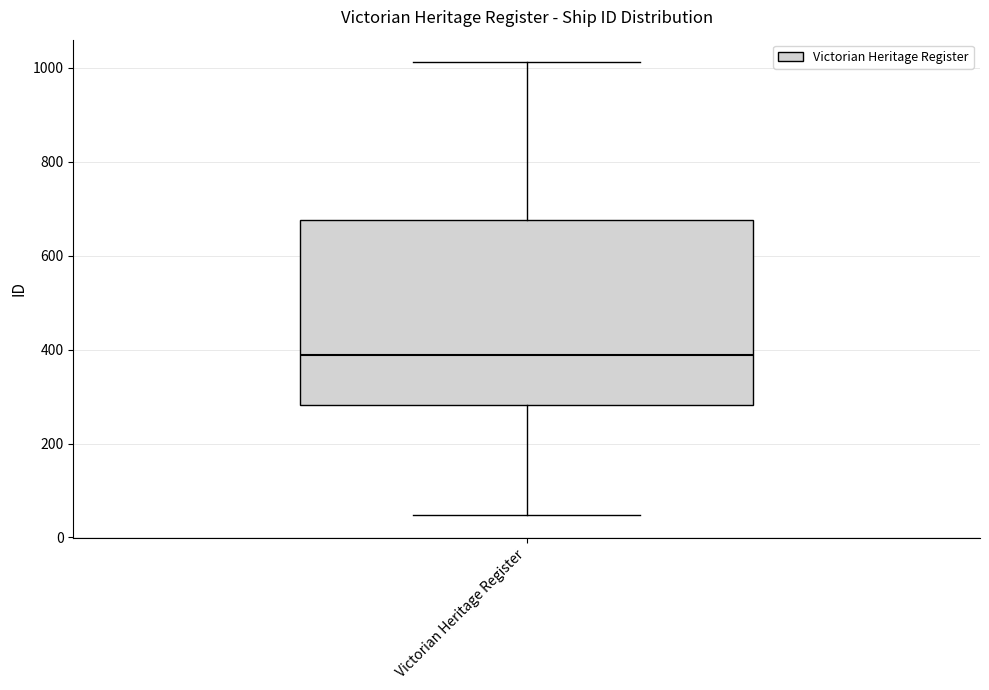

Where does the lower whisker of the box for Victorian Heritage Register end on the y-axis? The values are not printed on the chart, so give them approximately, as read against the axis.

40